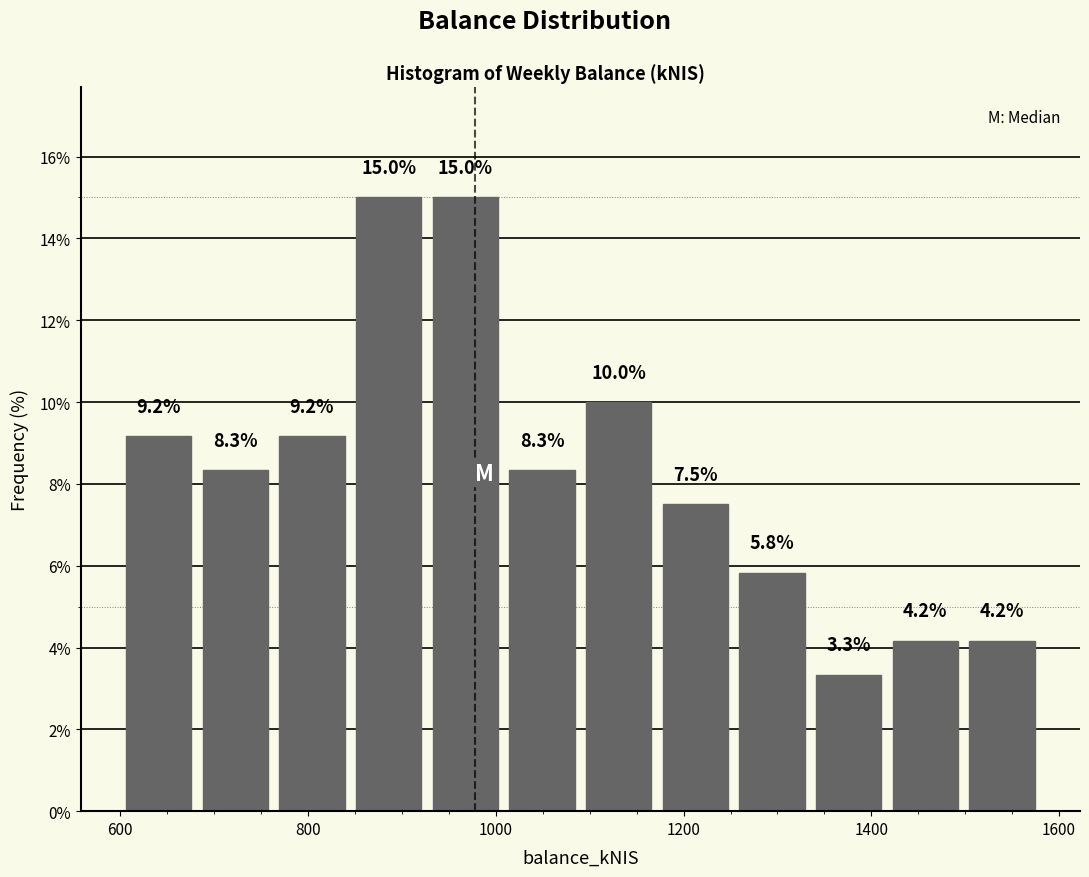

Reading left to right, transcribe this chart: for each bar, give the range it covers on the x-axis and its height. The bar edges are not printed on the chart, so give them approximately, as read against the axis.

600 to 680: 9.2
680 to 760: 8.3
760 to 840: 9.2
840 to 920: 15.0
920 to 1000: 15.0
1000 to 1100: 8.3
1100 to 1180: 10.0
1180 to 1260: 7.5
1260 to 1340: 5.8
1340 to 1420: 3.3
1420 to 1500: 4.2
1500 to 1580: 4.2